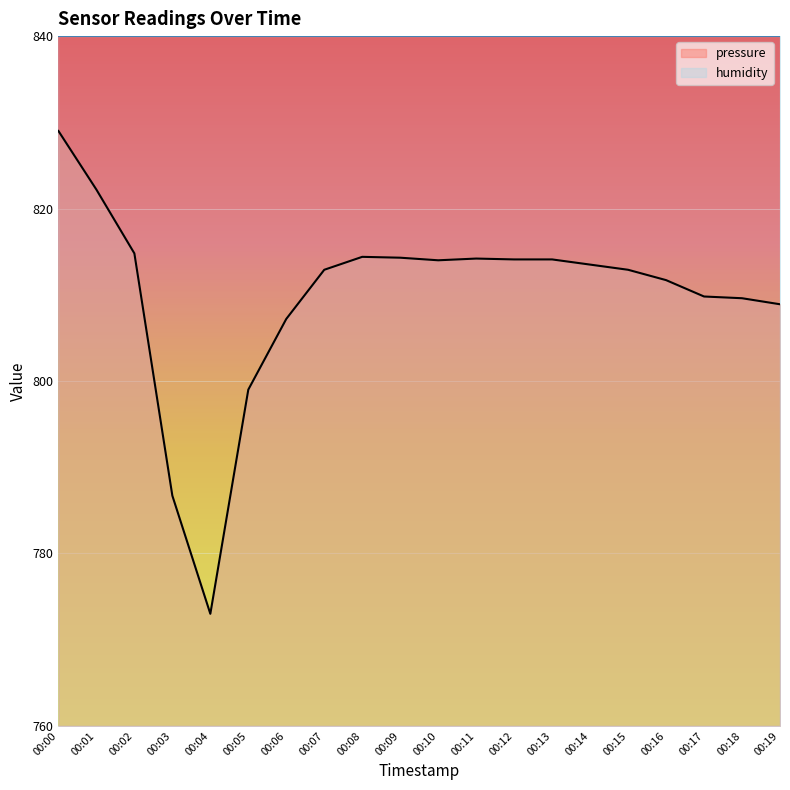

List the labels in order of value, smallest first.

00:04, 00:03, 00:05, 00:06, 00:19, 00:18, 00:17, 00:16, 00:07, 00:15, 00:14, 00:10, 00:12, 00:13, 00:11, 00:09, 00:08, 00:02, 00:01, 00:00